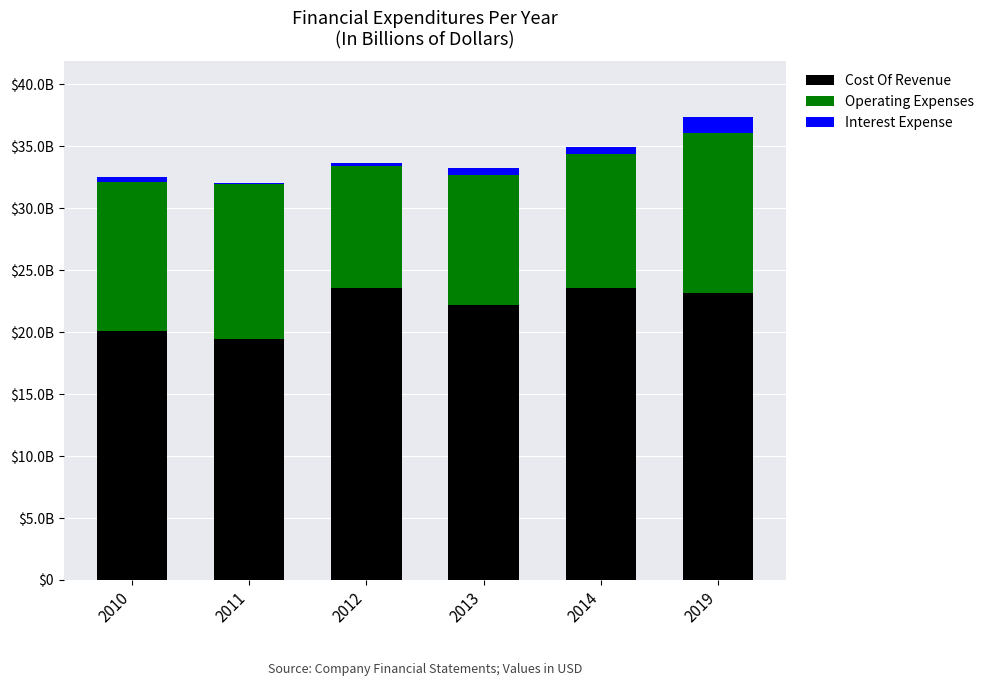

Where is Interest Expense nearest to the value 680500000?

2013